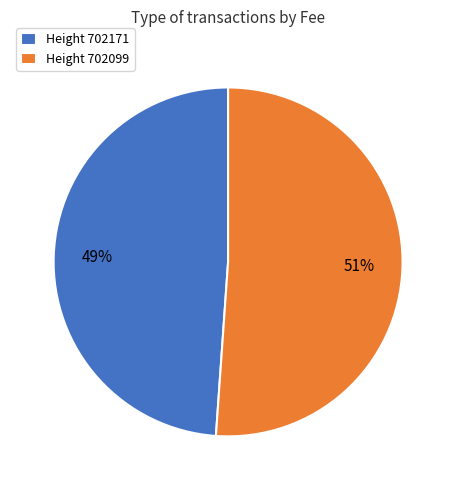

Which slice is the largest?

Height 702099